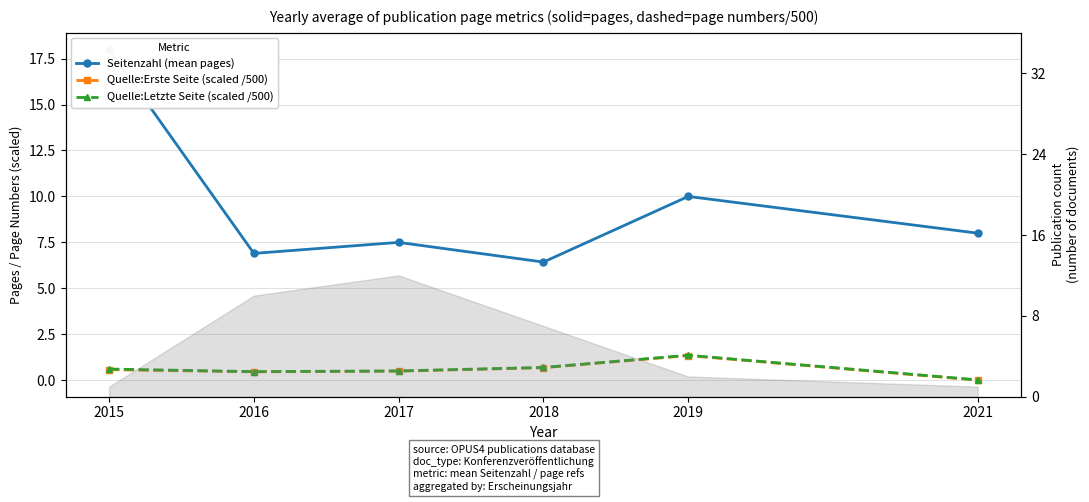

Count the number of data series in this chart.

3